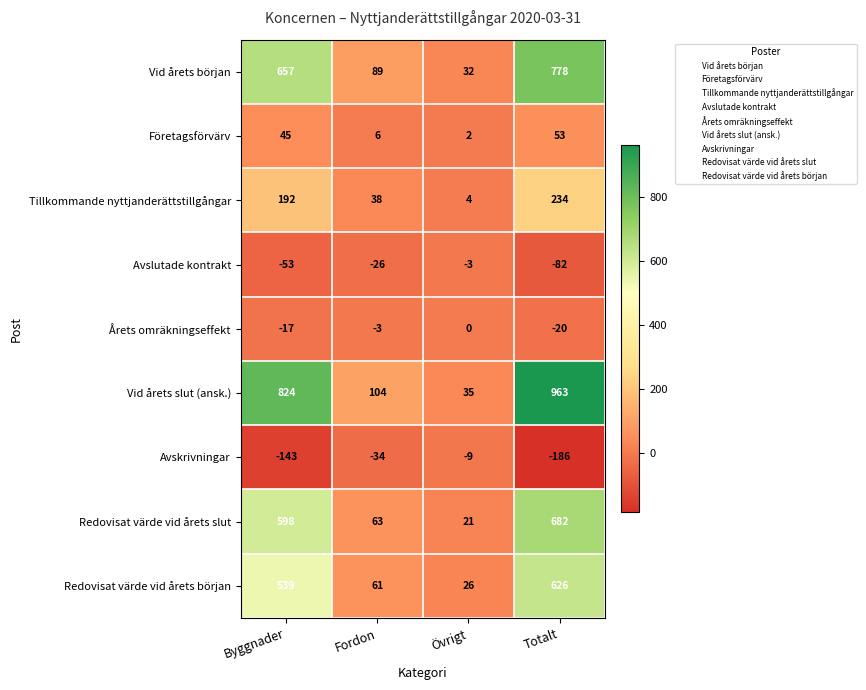

Rank the series at Byggnader from lowest to highest value.

Avskrivningar, Avslutade kontrakt, Årets omräkningseffekt, Företagsförvärv, Tillkommande nyttjanderättstillgångar, Redovisat värde vid årets början, Redovisat värde vid årets slut, Vid årets början, Vid årets slut (ansk.)